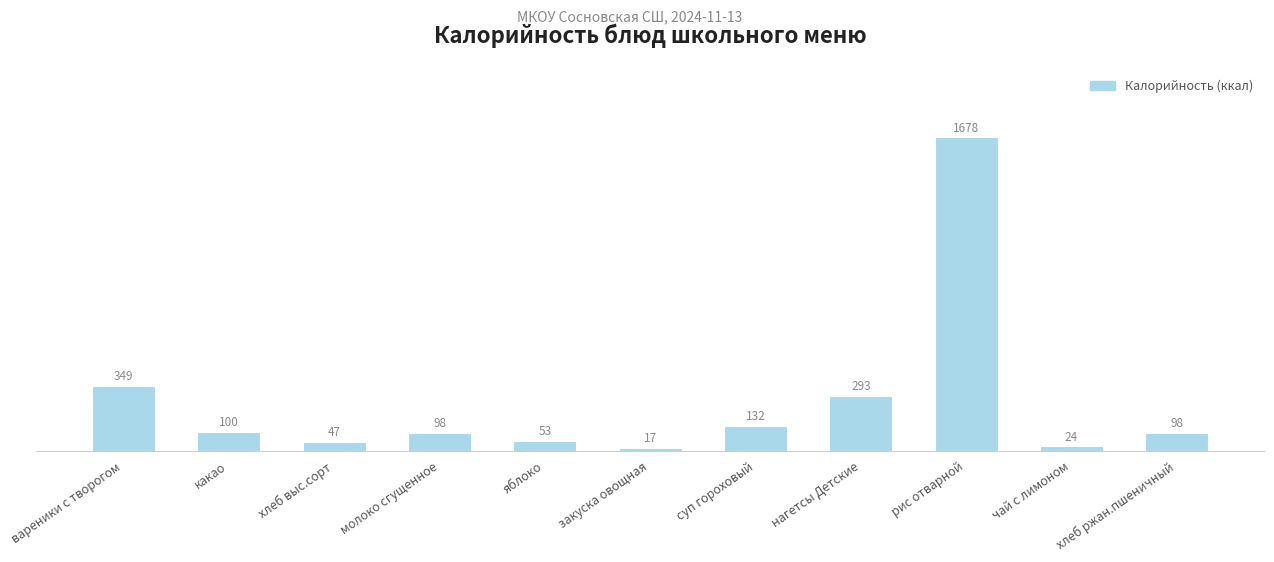

Is it true that the value at хлеб выс.сорт is 46.9?

True